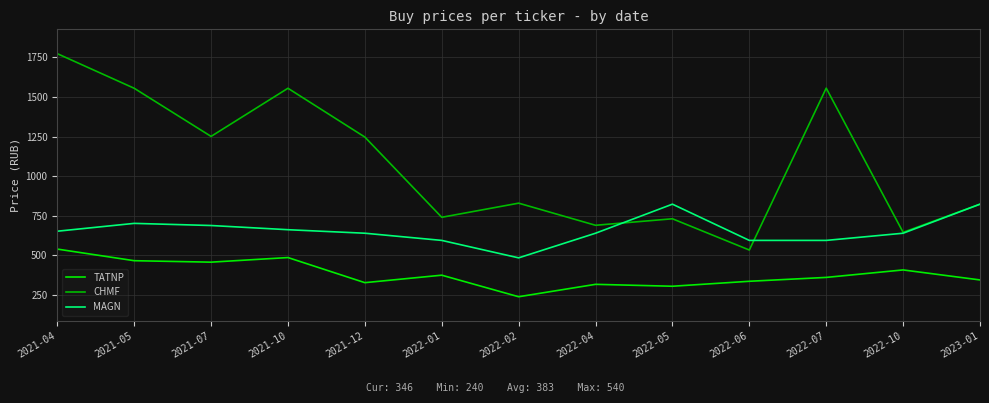

What is the greatest value displayed?

1773.0